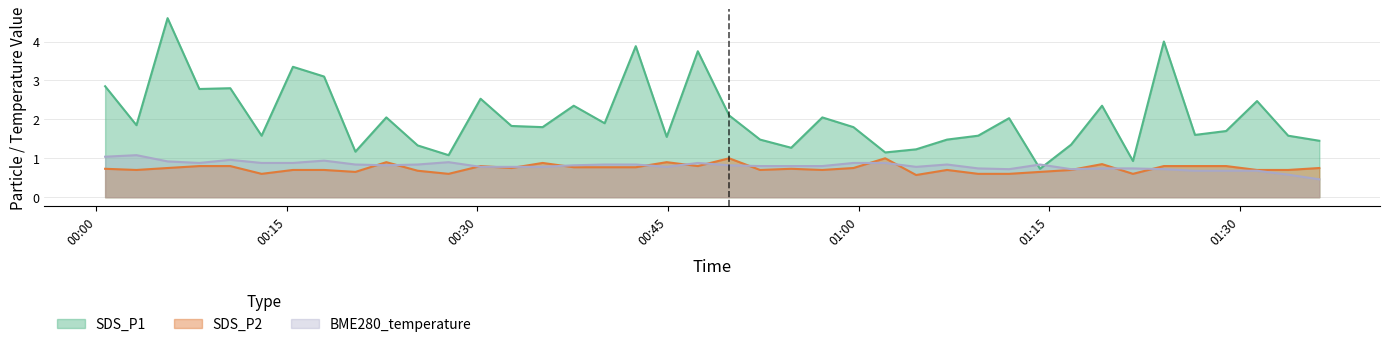

Reading left to right, list all the values displayed in this chart.

SDS_P1: 2.9	1.9	4.6	2.8	2.8	1.6	3.4	3.1	1.2	2.0	1.3	1.1	2.5	1.8	1.8	2.4	1.9	3.9	1.6	3.8	2.1	1.5	1.3	2.0	1.8	1.1	1.2	1.5	1.6	2.0	0.7	1.4	2.4	0.9	4.0	1.6	1.7	2.5	1.6	1.4
SDS_P2: 0.7	0.7	0.8	0.8	0.8	0.6	0.7	0.7	0.7	0.9	0.7	0.6	0.8	0.8	0.9	0.8	0.8	0.8	0.9	0.8	1.0	0.7	0.7	0.7	0.8	1.0	0.6	0.7	0.6	0.6	0.7	0.7	0.8	0.6	0.8	0.8	0.8	0.7	0.7	0.8
BME280_temperature: 1.0	1.1	0.9	0.9	1.0	0.9	0.9	0.9	0.8	0.8	0.8	0.9	0.8	0.8	0.8	0.8	0.8	0.8	0.8	0.9	0.8	0.8	0.8	0.8	0.9	0.9	0.8	0.8	0.7	0.7	0.8	0.7	0.7	0.7	0.7	0.7	0.7	0.7	0.6	0.5